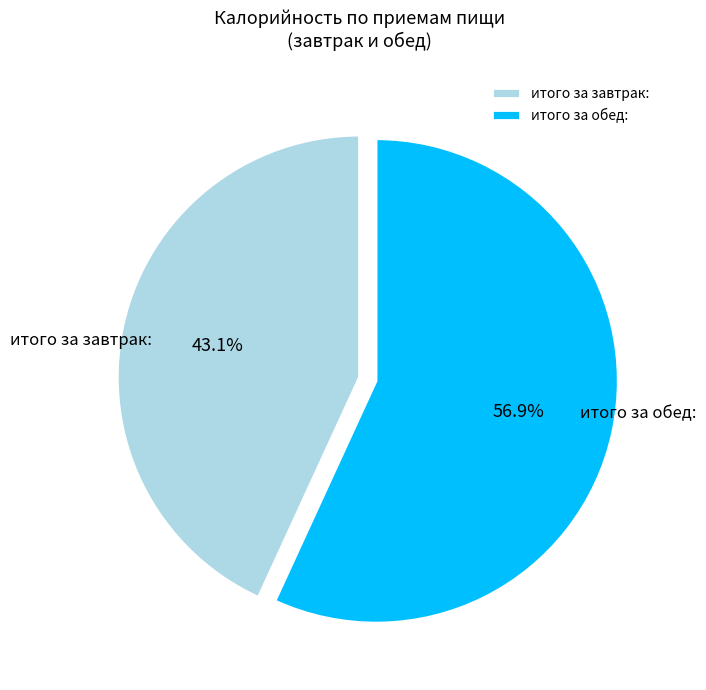

Does итого за обед: account for over 50% of the chart?

Yes